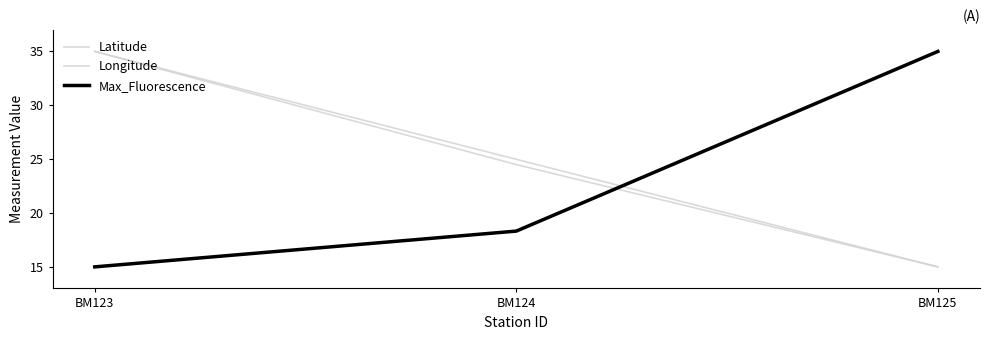

At how many categories does at least one series exceed 16?

3